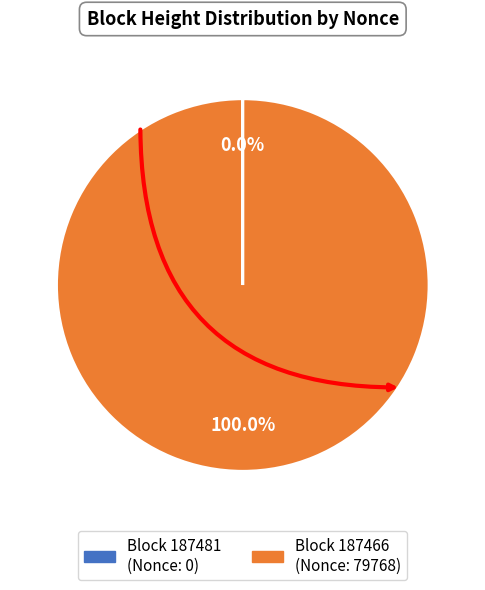

Is there any slice that represents more than half of the pie?

Yes